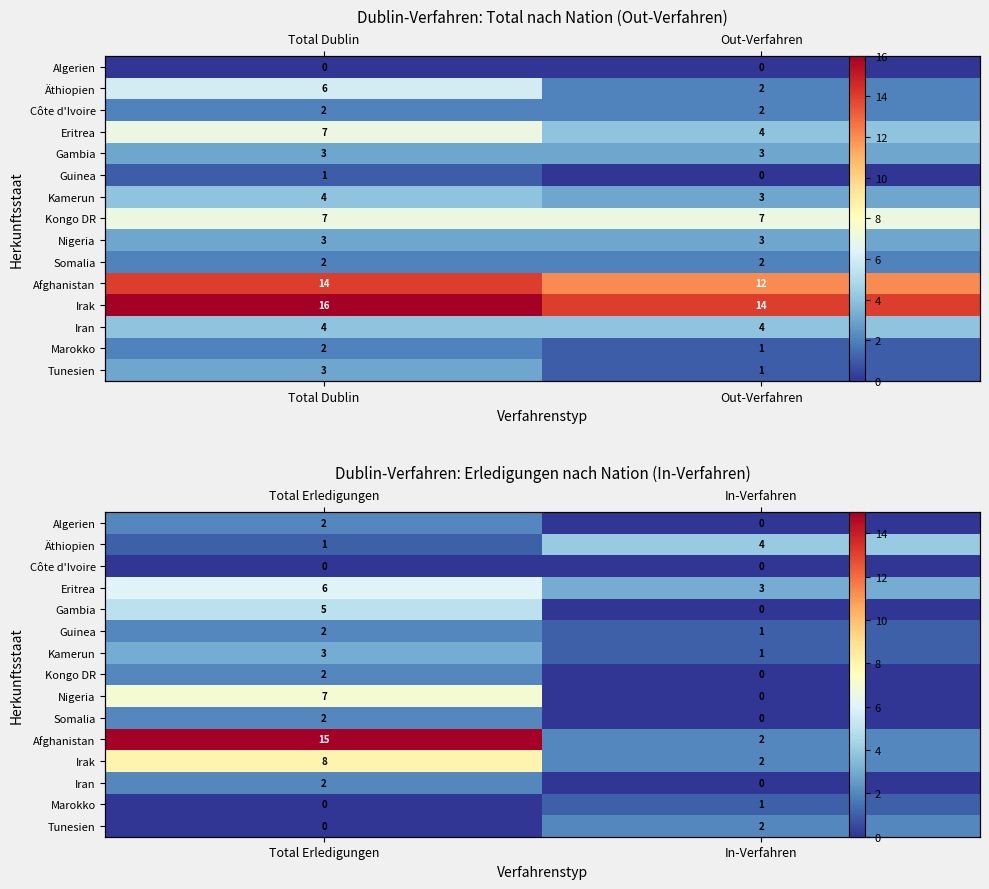

True or false: Afghanistan has a value of 1 at In-Verfahren.

False